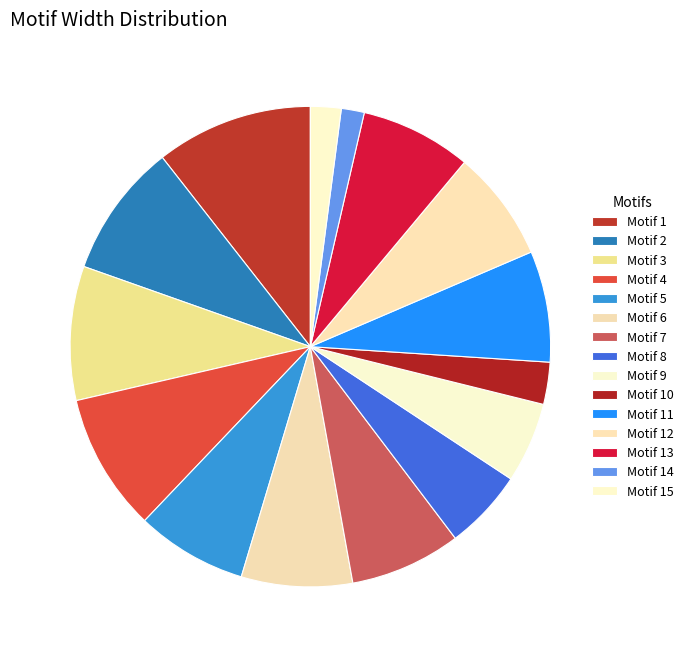

What is the change in value from Motif 13 to Motif 14?

-23